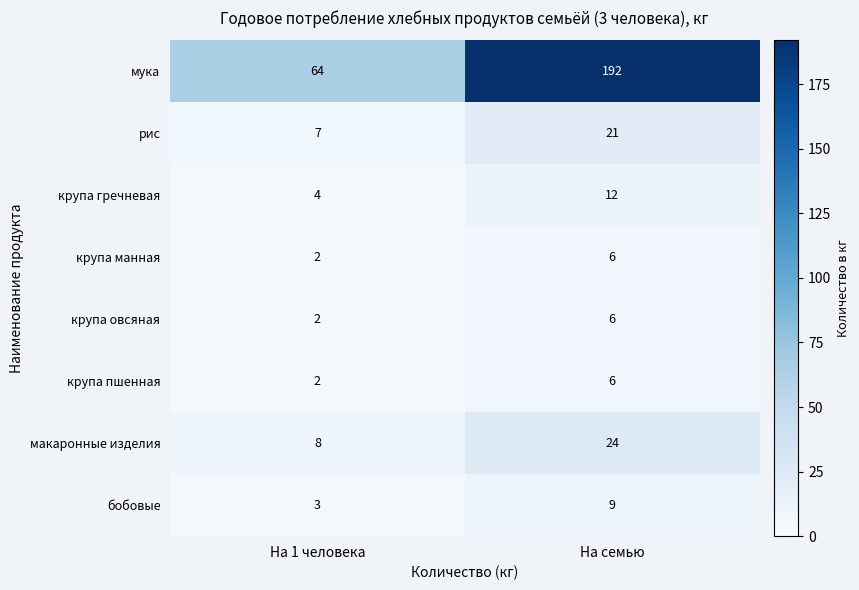

Which category has the lowest value across all series?

На 1 человека